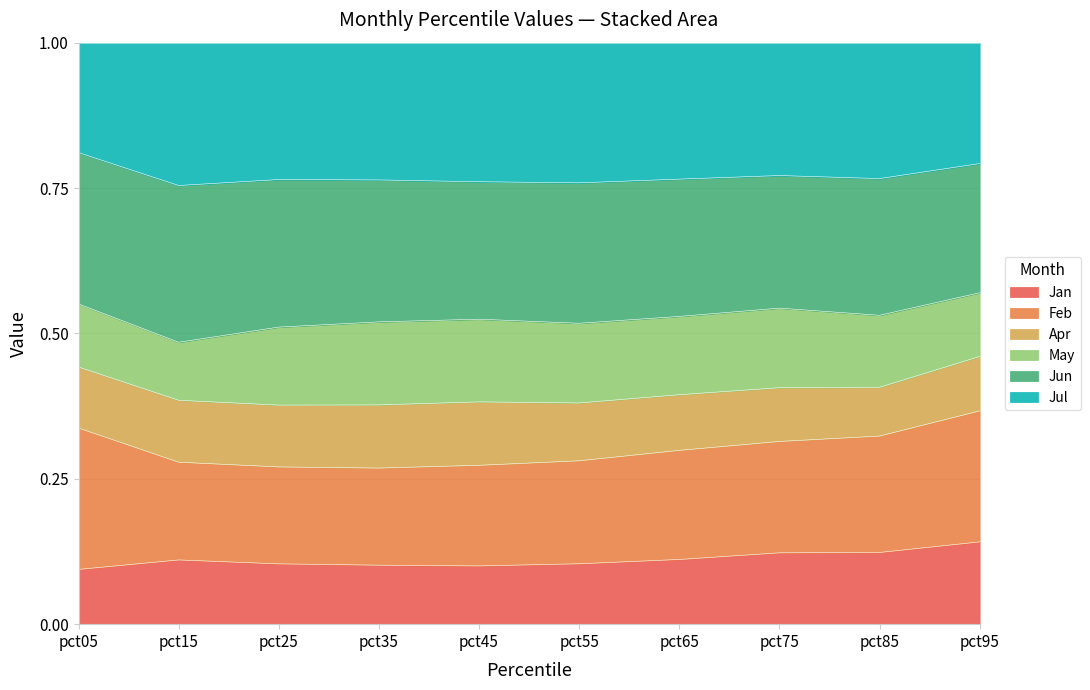

How many categories are shown in the chart?

10